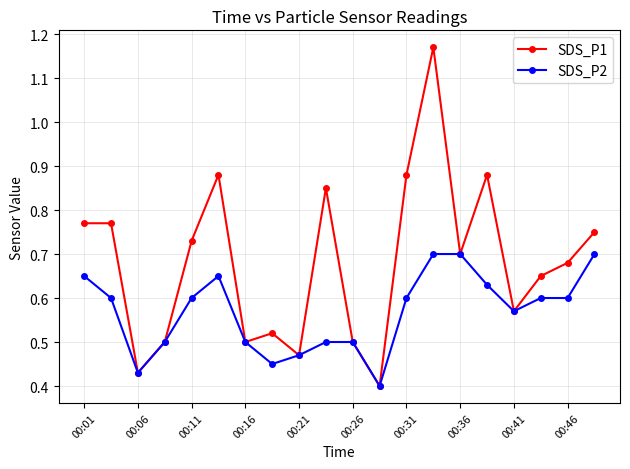

In SDS_P1, how many points are lower than both neighbors (excluding endpoints)?

6